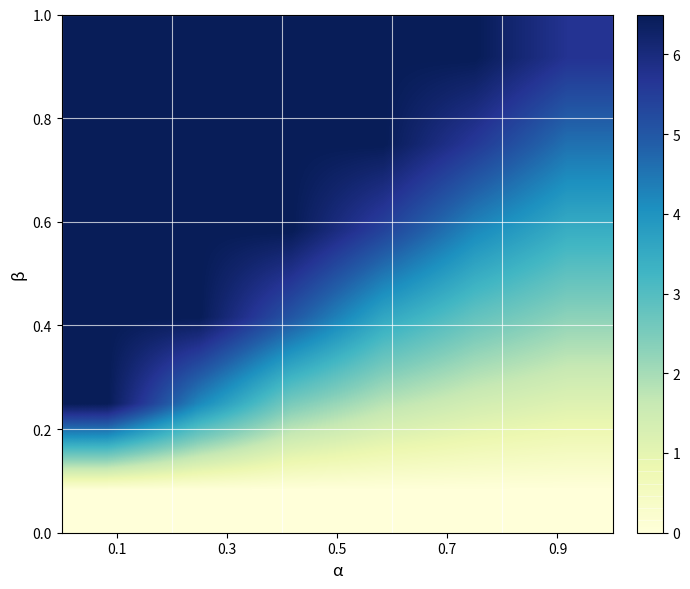

What is the greatest value displayed?

6.5